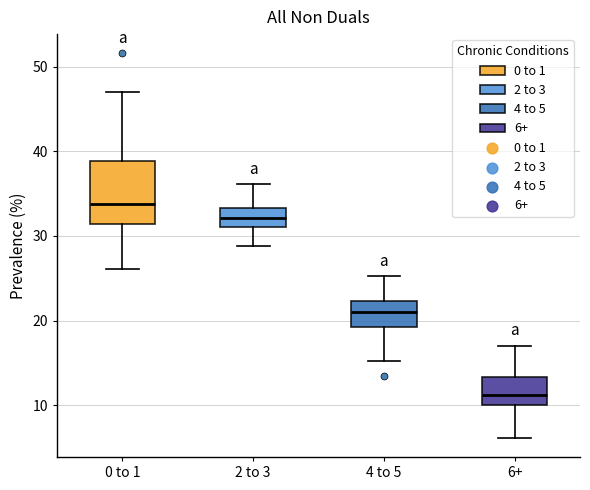

Where is the upper edge of the box for 2 to 3 on the y-axis? The values are not printed on the chart, so give them approximately, as read against the axis.

33